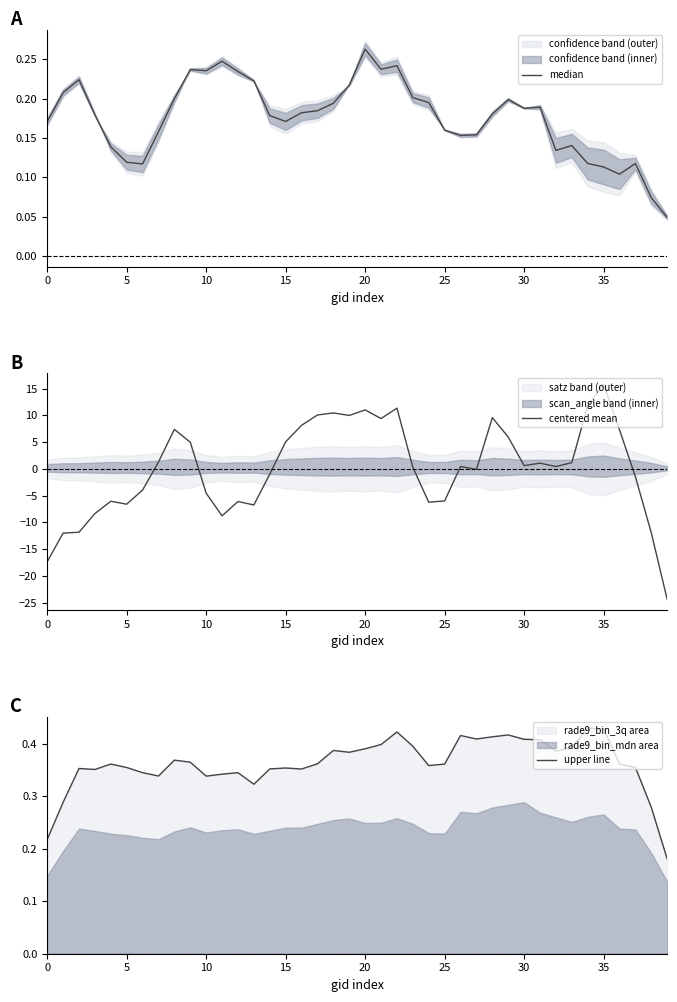

List the series in order of their overall mean, highest first.

upper line, median, centered mean